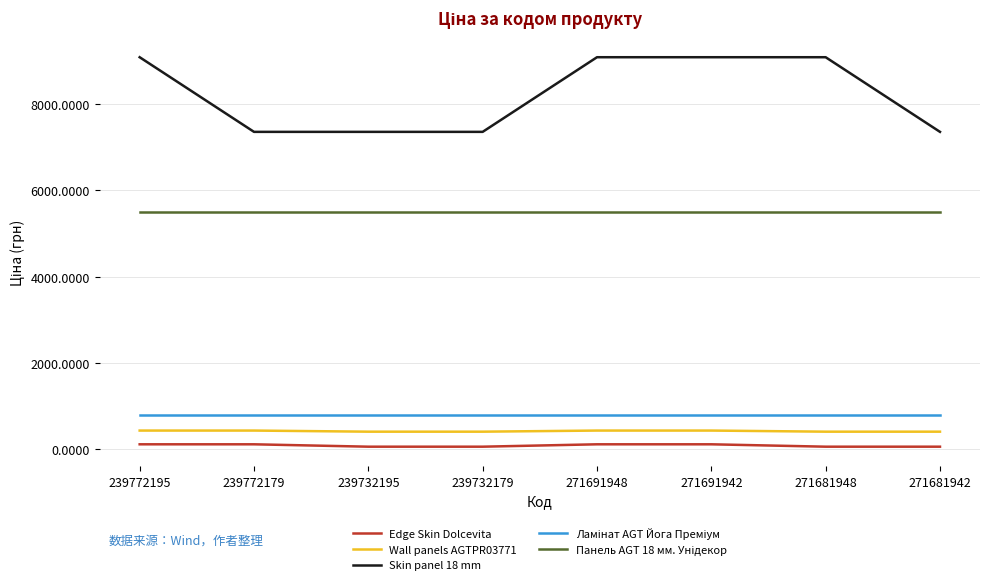

True or false: Edge Skin Dolcevita and Wall panels AGTPR03771 cross at least once.

False